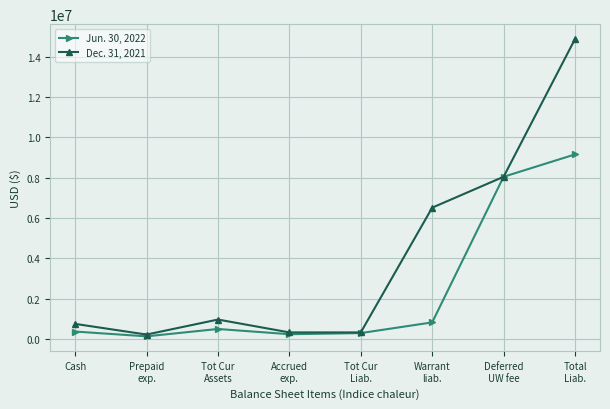

What is the value of the Dec. 31, 2021 point at the 7th from the left?

8050000